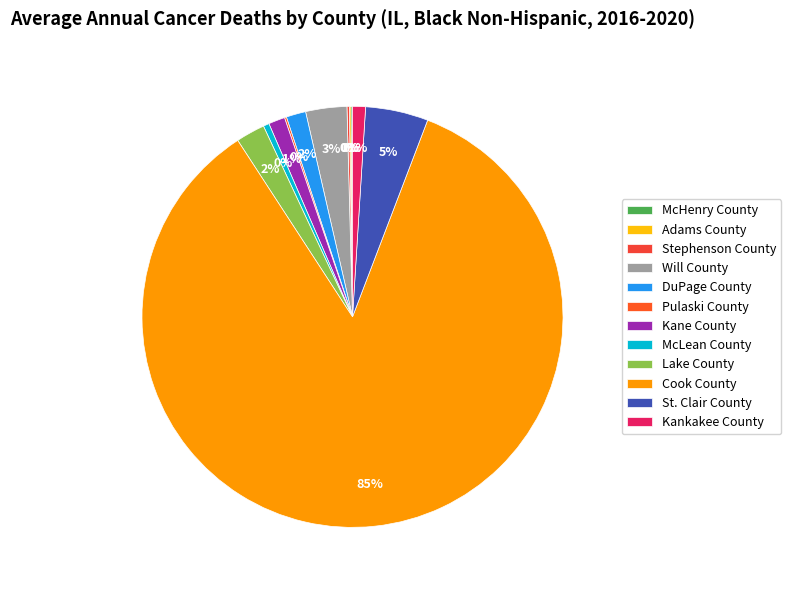

To the nearest percent, what percentage of the pie is Will County?

3%